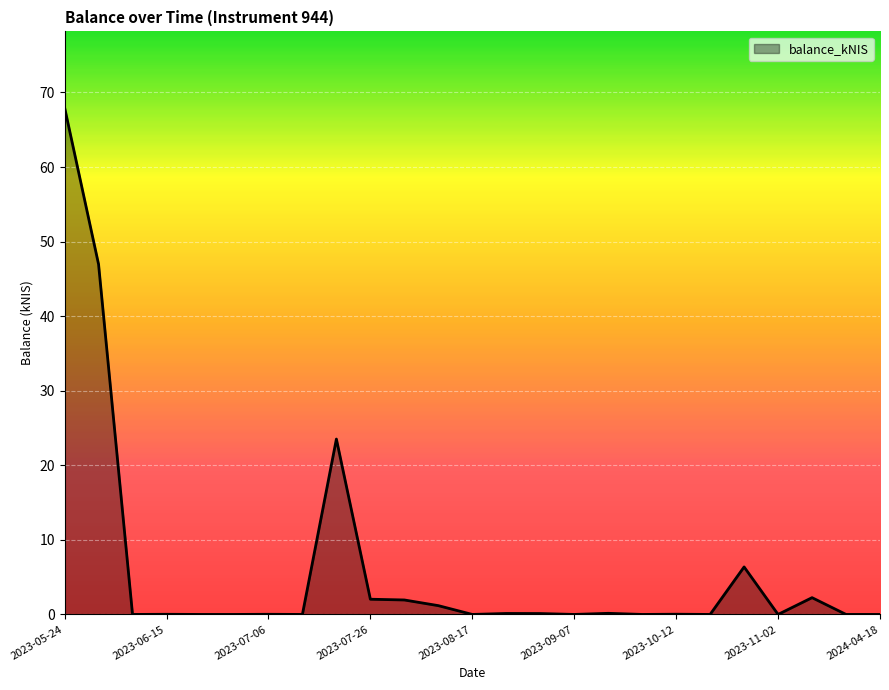

Count the number of data series in this chart.

1